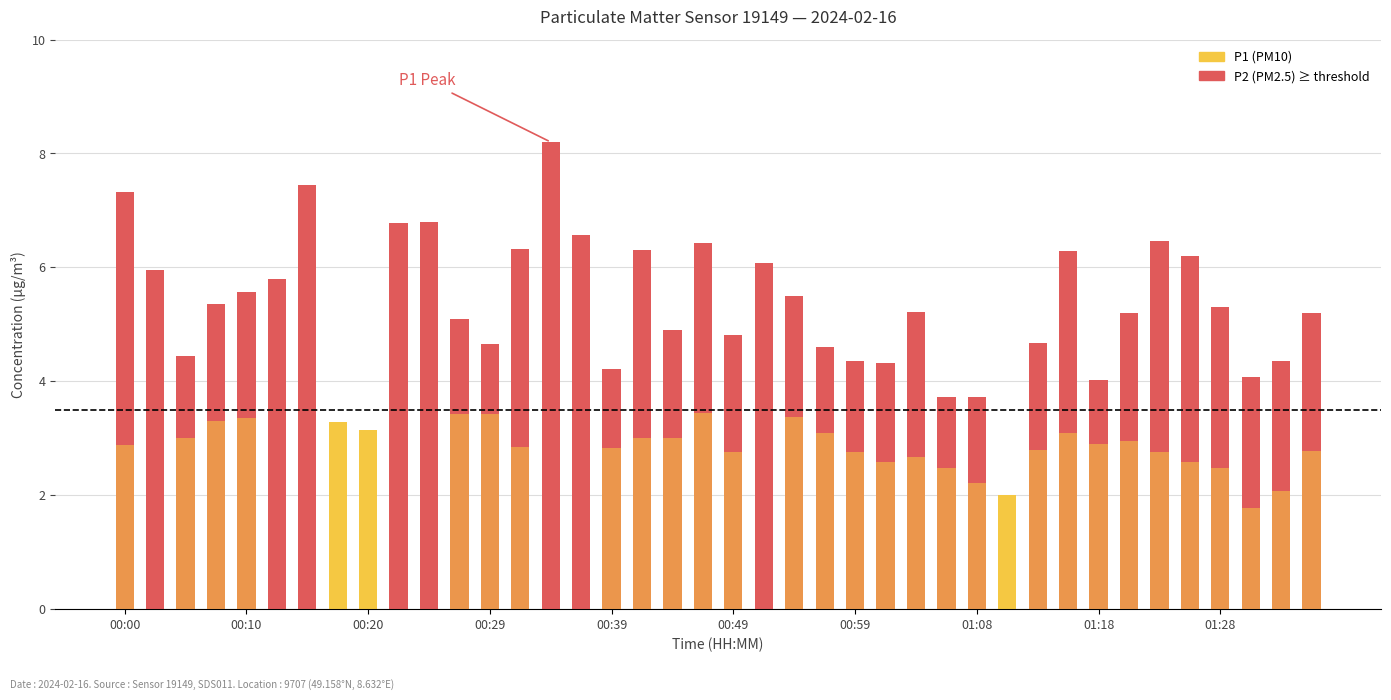

Reading left to right, what are all the values shown in this chart?

P1 (PM10): 7.3	6.0	4.5	5.3	5.6	5.8	7.5	3.3	3.1	6.8	6.8	5.1	4.7	6.3	8.2	6.6	4.2	6.3	4.9	6.4	4.8	6.1	5.5	4.6	4.3	4.3	5.2	3.7	3.7	2.0	4.7	6.3	4.0	5.2	6.5	6.2	5.3	4.1	4.3	5.2
P2 (PM2.5): 2.9	3.6	3.0	3.3	3.4	3.6	4.0	2.1	2.3	3.9	3.5	3.4	3.4	2.9	3.5	3.7	2.8	3.0	3.0	3.5	2.8	3.6	3.4	3.1	2.8	2.6	2.7	2.5	2.2	1.7	2.8	3.1	2.9	3.0	2.8	2.6	2.5	1.8	2.1	2.8